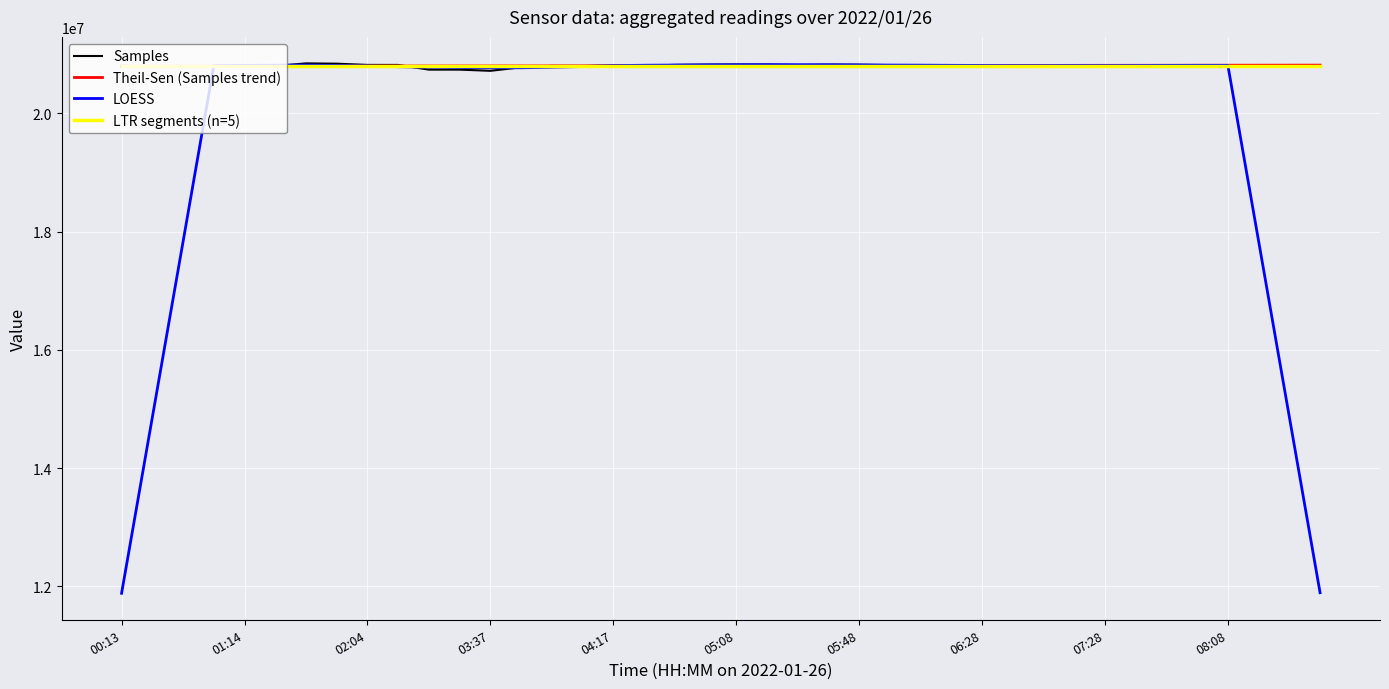

Which series has the largest range (max minus min)?

LOESS